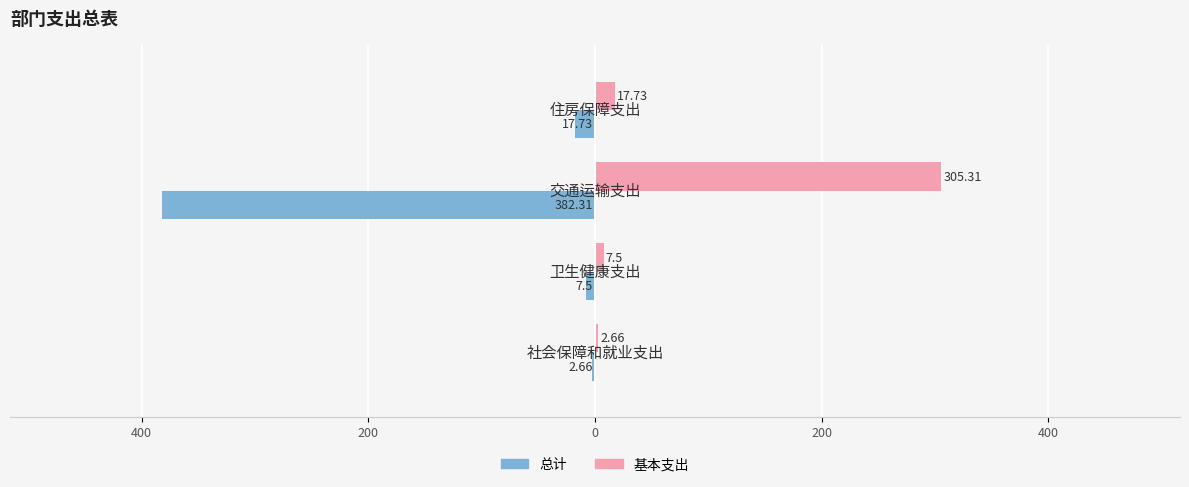

What are all the series names shown in the legend?

总计, 基本支出